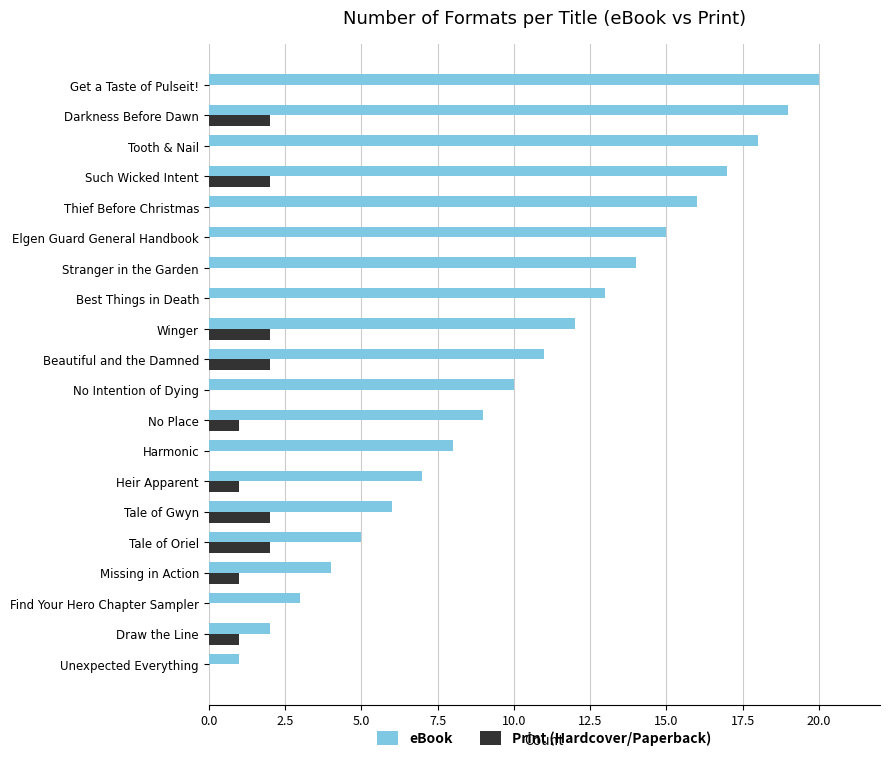

Count the number of data series in this chart.

2